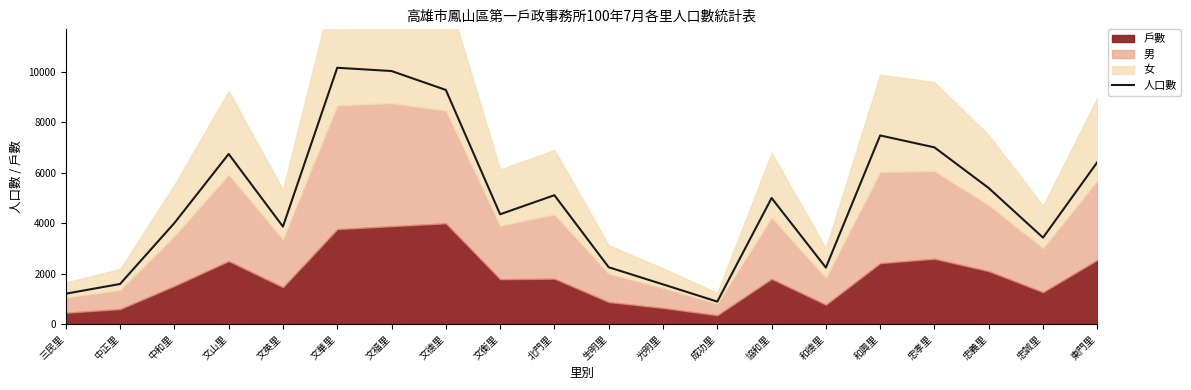

What is the ratio of the value at 生明里 to the value at 忠誠里?

0.7